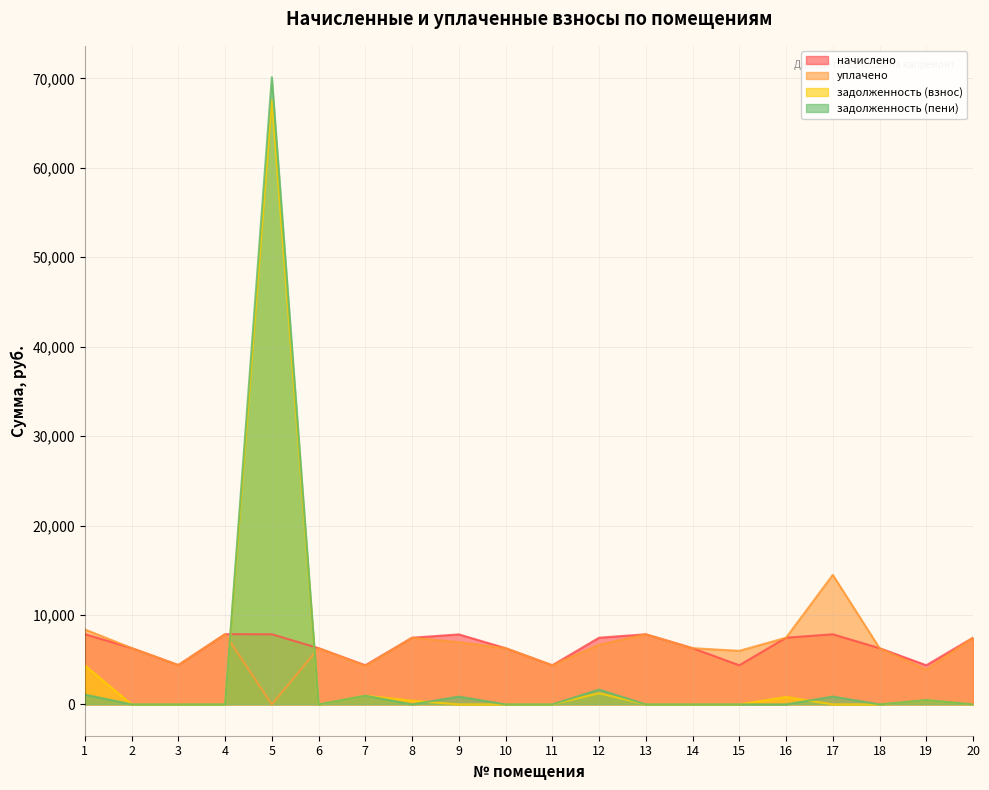

What is the spread (max minus min) of values at 9?

7824.6